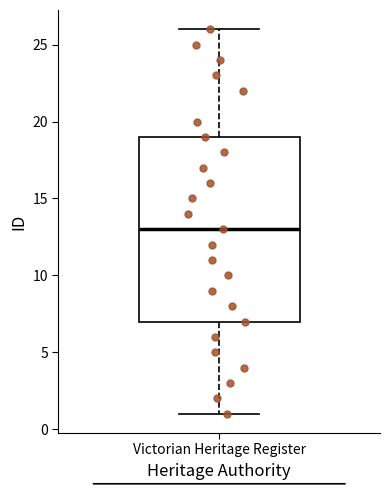

Where does the median line of the box for Victorian Heritage Register sit on the y-axis? The values are not printed on the chart, so give them approximately, as read against the axis.

13